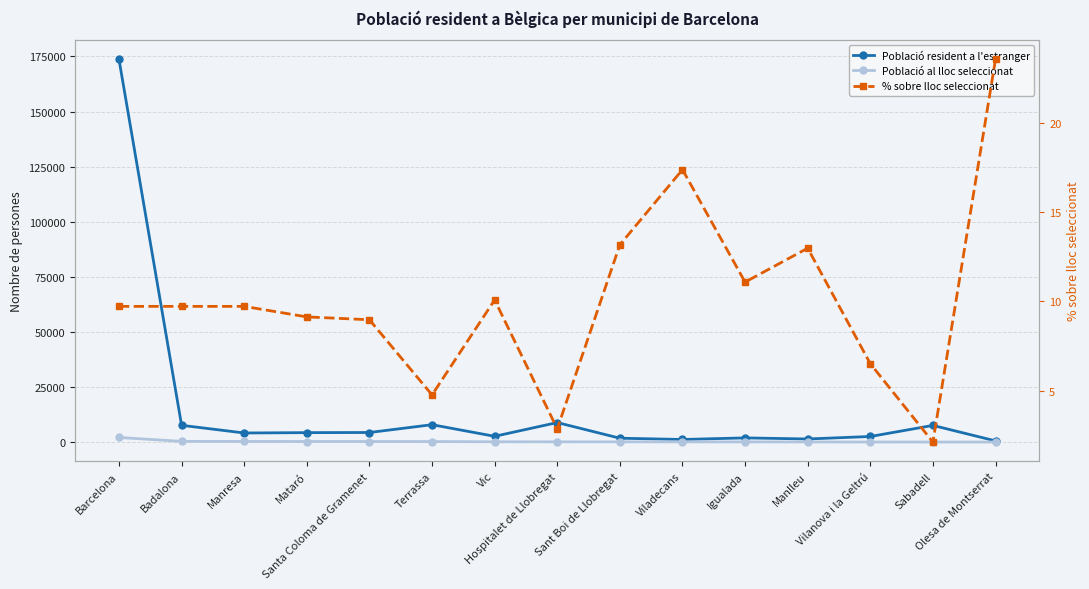

Which category has the lowest value in the Població al lloc seleccionat series?

Olesa de Montserrat